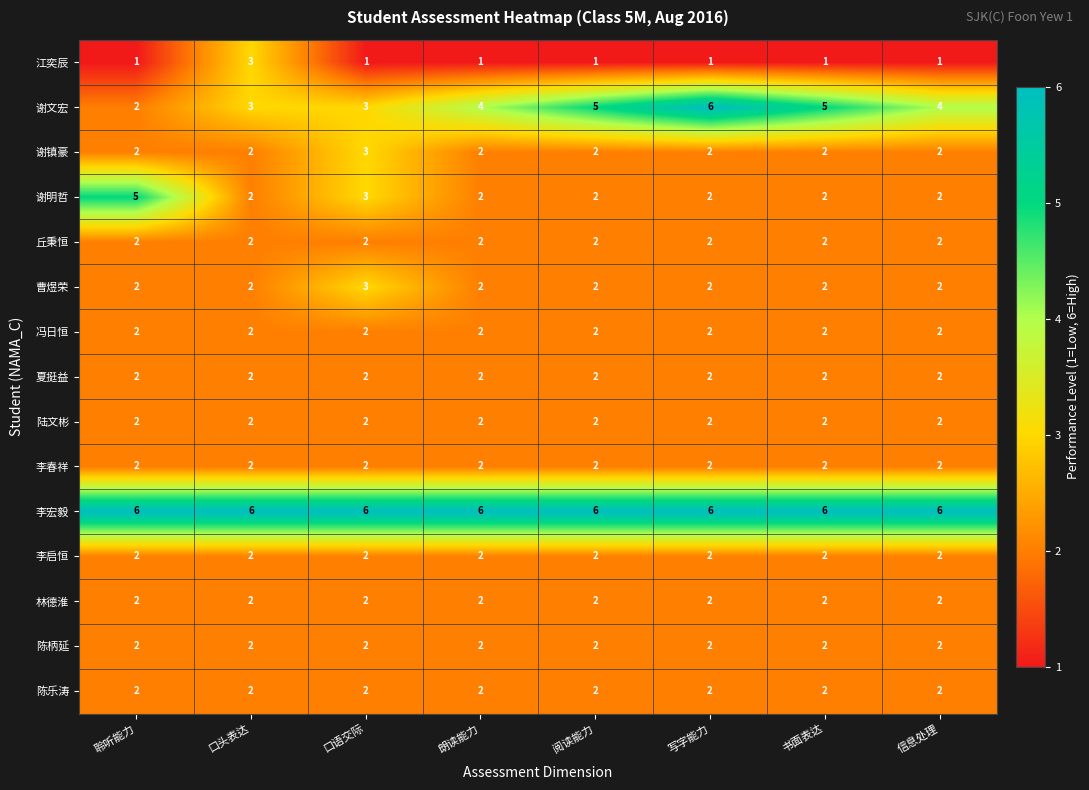

What is the minimum value shown in the chart?

1